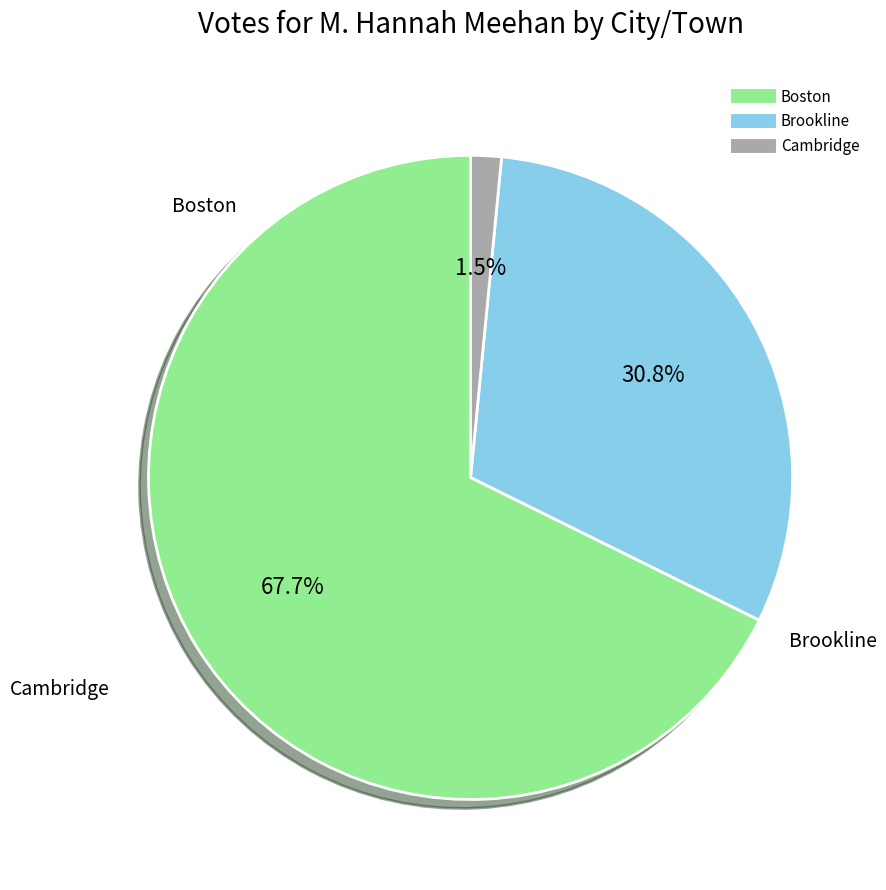

To the nearest percent, what is the average slice percentage?

33%